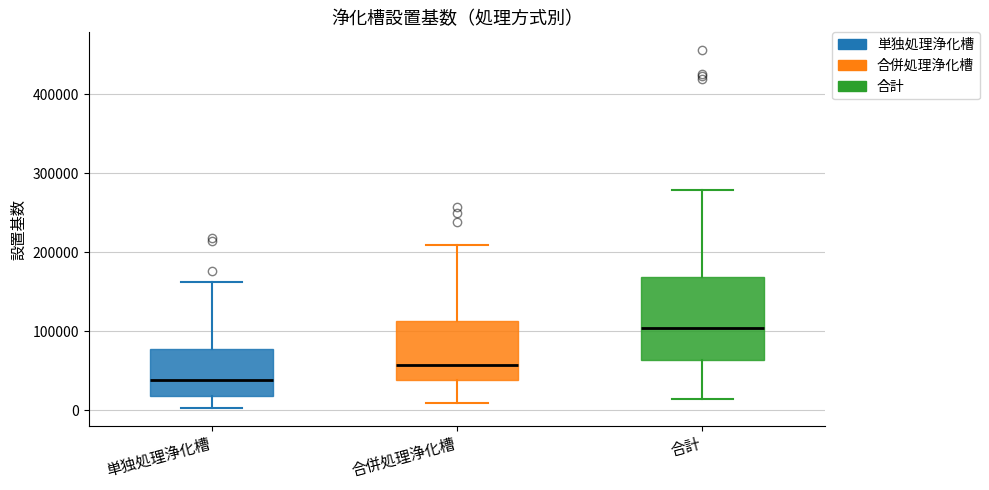

Where is the upper edge of the box for 合併処理浄化槽 on the y-axis? The values are not printed on the chart, so give them approximately, as read against the axis.

110000